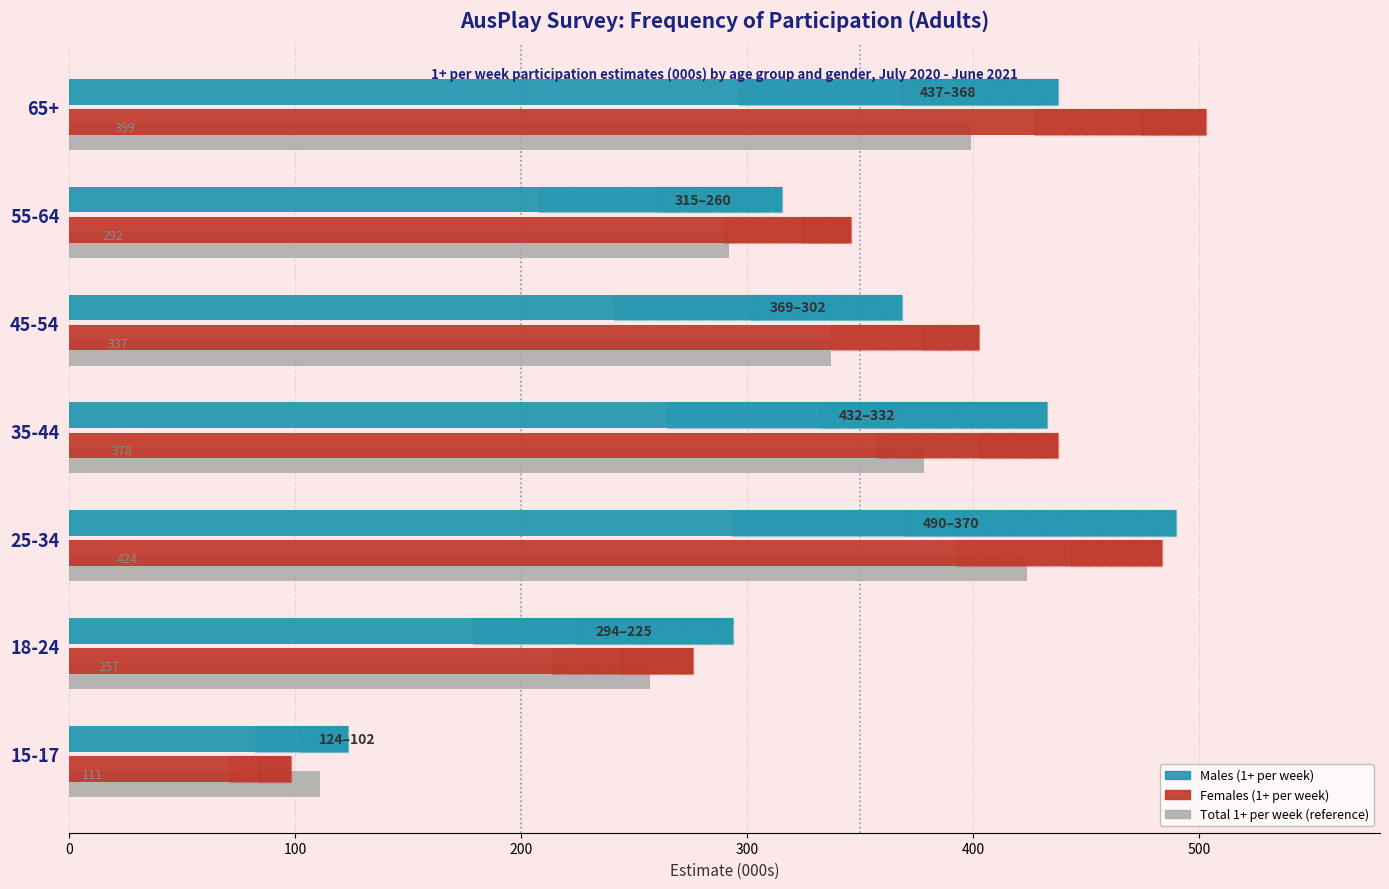

What is the sum of all 1+ per week (Total) values?

2198.2